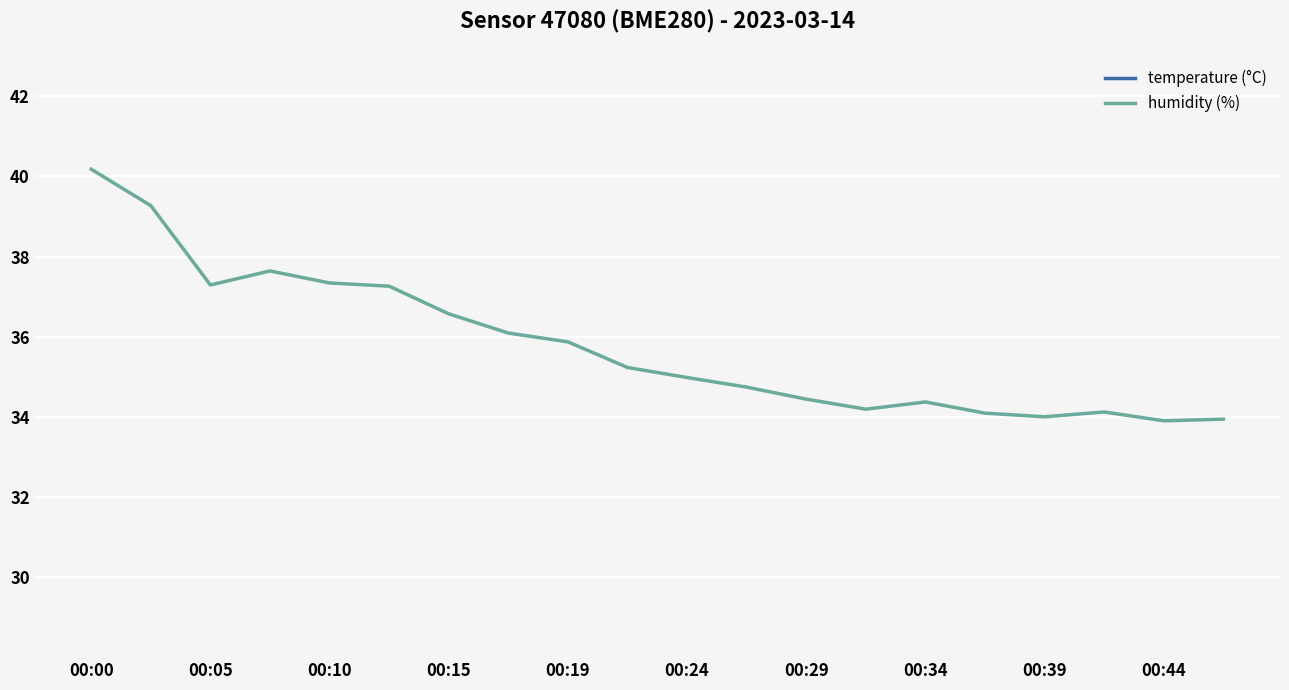

What is the minimum value for humidity (%)?

33.9